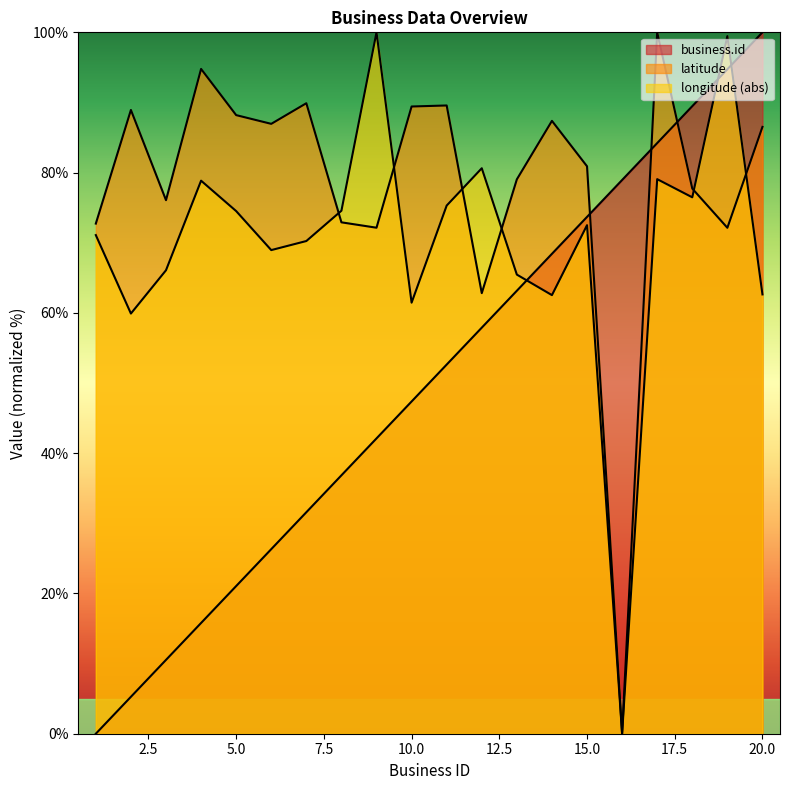

How many lines are shown in the chart?

3